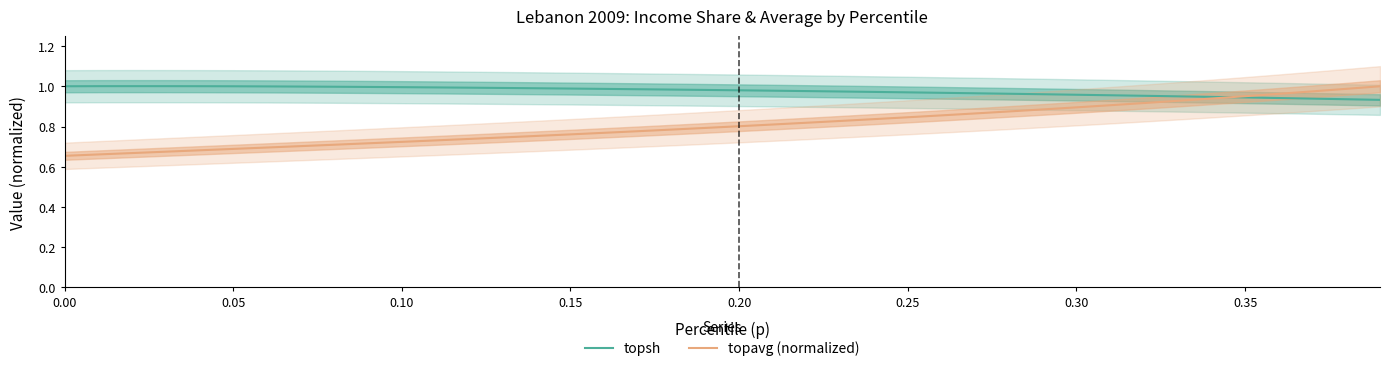

How many series are shown in this chart?

2